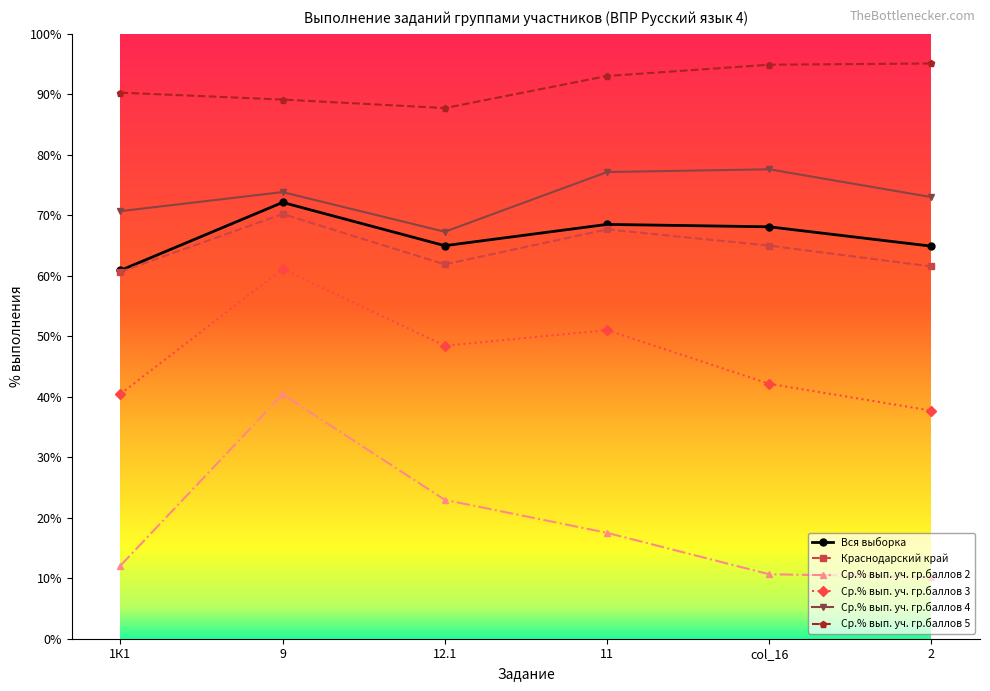

What is the label of the 1st point from the left?

1К1